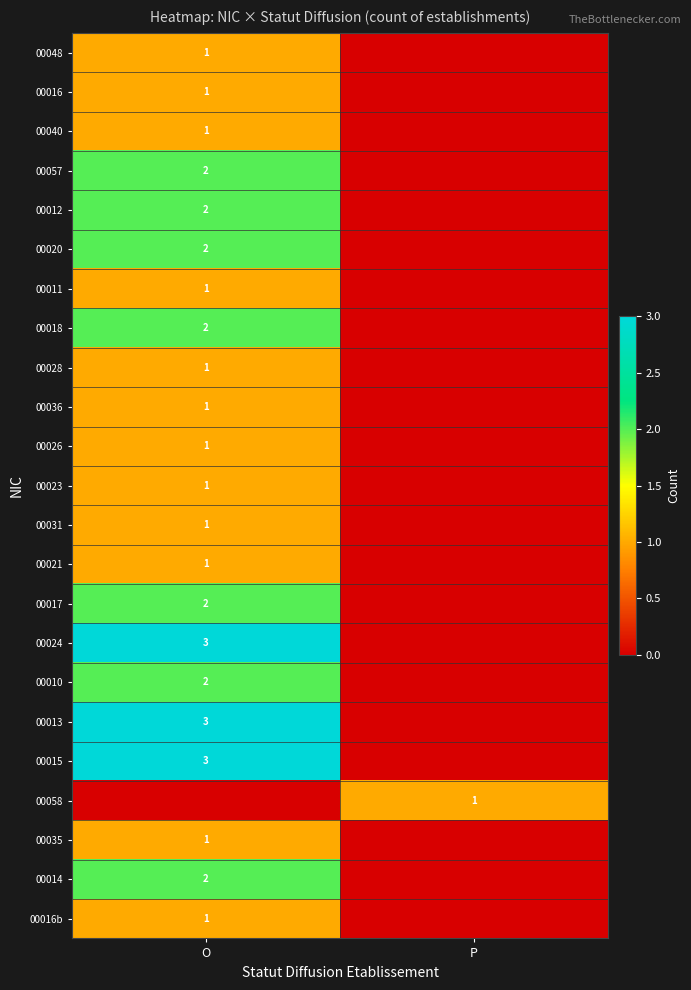

The value of 00023 at O is 1. True or false?

True